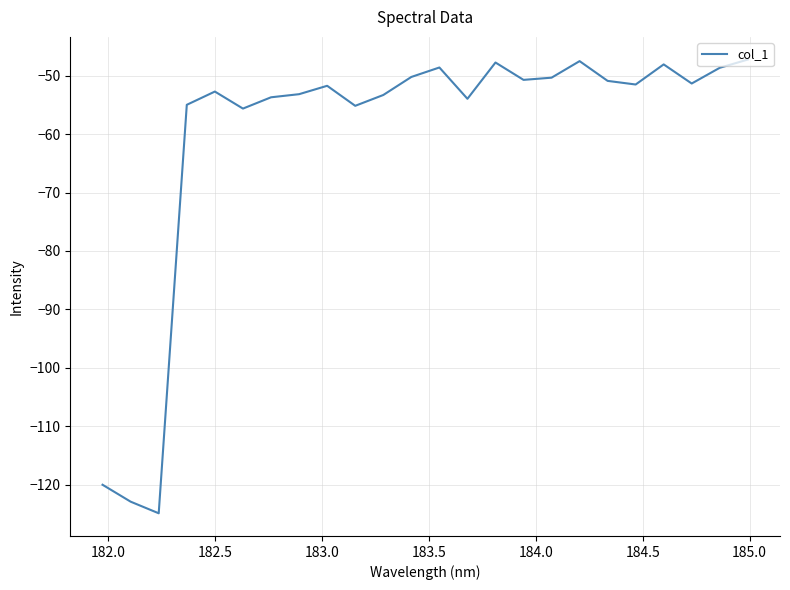

What is the greatest value displayed?

-47.2